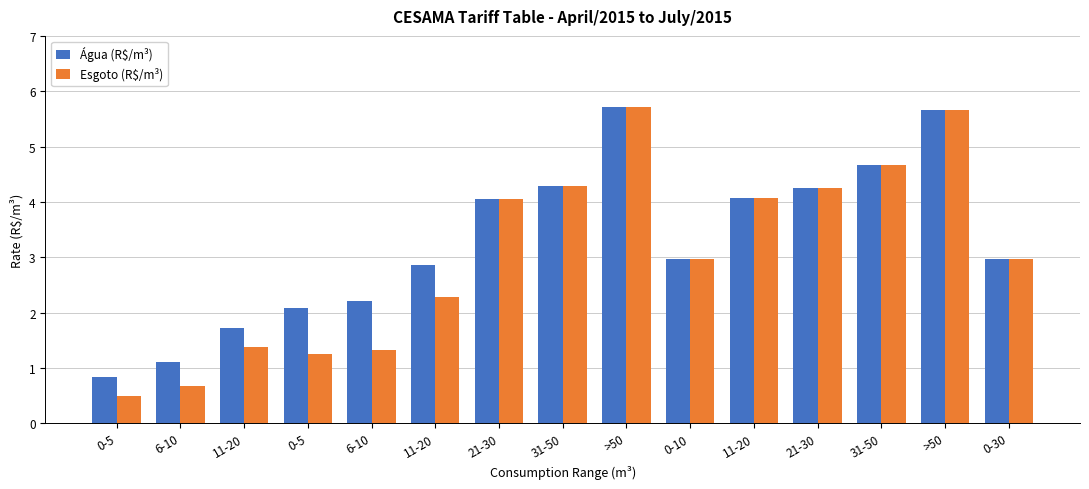

What is the difference between the maximum and minimum values in the Água (R$/m³) series?

4.9